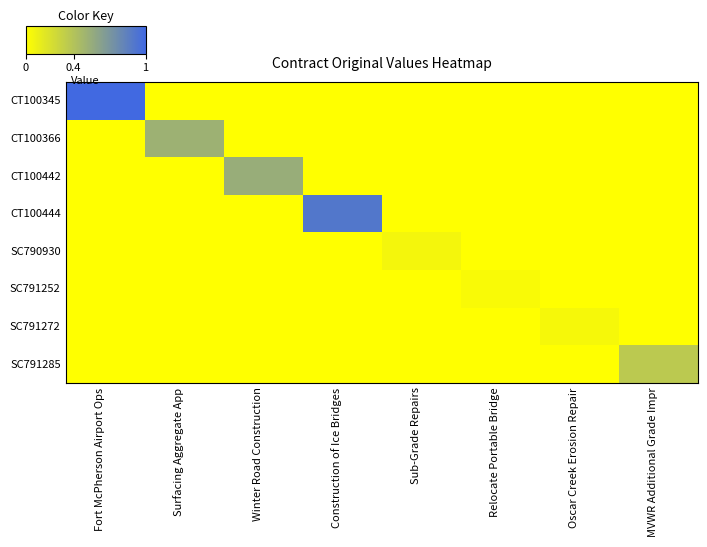

Reading left to right, what are all the values shown in this chart?

CT100345: Fort McPherson Airport Ops=1.0	Surfacing Aggregate App=0.0	Winter Road Construction=0.0	Construction of Ice Bridges=0.0	Sub-Grade Repairs=0.0	Relocate Portable Bridge=0.0	Oscar Creek Erosion Repair=0.0	MVWR Additional Grade Impr=0.0
CT100366: Fort McPherson Airport Ops=0.0	Surfacing Aggregate App=0.5	Winter Road Construction=0.0	Construction of Ice Bridges=0.0	Sub-Grade Repairs=0.0	Relocate Portable Bridge=0.0	Oscar Creek Erosion Repair=0.0	MVWR Additional Grade Impr=0.0
CT100442: Fort McPherson Airport Ops=0.0	Surfacing Aggregate App=0.0	Winter Road Construction=0.5	Construction of Ice Bridges=0.0	Sub-Grade Repairs=0.0	Relocate Portable Bridge=0.0	Oscar Creek Erosion Repair=0.0	MVWR Additional Grade Impr=0.0
CT100444: Fort McPherson Airport Ops=0.0	Surfacing Aggregate App=0.0	Winter Road Construction=0.0	Construction of Ice Bridges=0.9	Sub-Grade Repairs=0.0	Relocate Portable Bridge=0.0	Oscar Creek Erosion Repair=0.0	MVWR Additional Grade Impr=0.0
SC790930: Fort McPherson Airport Ops=0.0	Surfacing Aggregate App=0.0	Winter Road Construction=0.0	Construction of Ice Bridges=0.0	Sub-Grade Repairs=0.1	Relocate Portable Bridge=0.0	Oscar Creek Erosion Repair=0.0	MVWR Additional Grade Impr=0.0
SC791252: Fort McPherson Airport Ops=0.0	Surfacing Aggregate App=0.0	Winter Road Construction=0.0	Construction of Ice Bridges=0.0	Sub-Grade Repairs=0.0	Relocate Portable Bridge=0.0	Oscar Creek Erosion Repair=0.0	MVWR Additional Grade Impr=0.0
SC791272: Fort McPherson Airport Ops=0.0	Surfacing Aggregate App=0.0	Winter Road Construction=0.0	Construction of Ice Bridges=0.0	Sub-Grade Repairs=0.0	Relocate Portable Bridge=0.0	Oscar Creek Erosion Repair=0.0	MVWR Additional Grade Impr=0.0
SC791285: Fort McPherson Airport Ops=0.0	Surfacing Aggregate App=0.0	Winter Road Construction=0.0	Construction of Ice Bridges=0.0	Sub-Grade Repairs=0.0	Relocate Portable Bridge=0.0	Oscar Creek Erosion Repair=0.0	MVWR Additional Grade Impr=0.4